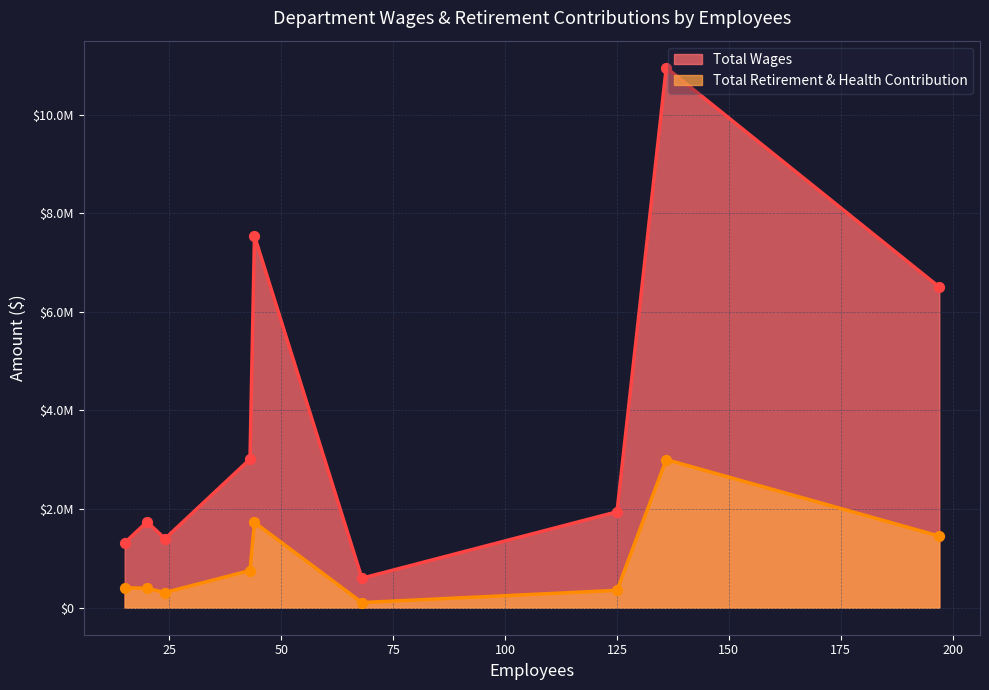

Which series has the widest spread of Y values?

Total Wages